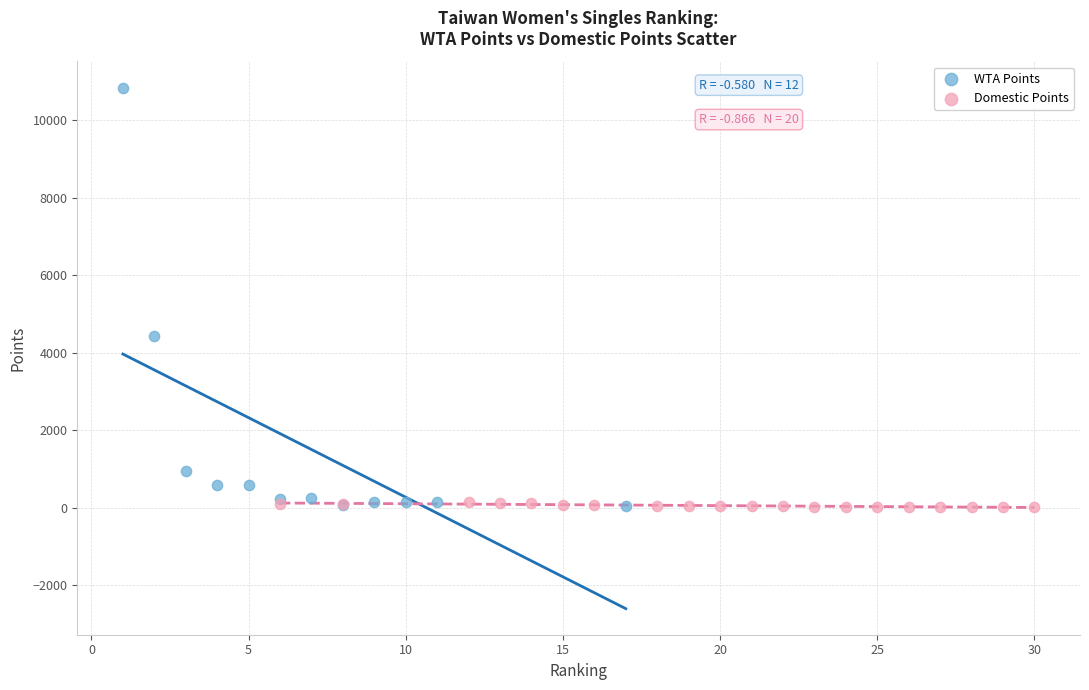

Which series has the largest Y range (max minus min)?

WTA Points